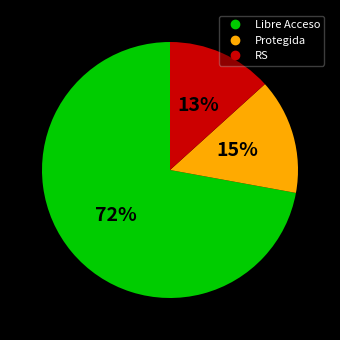

How many segments does this pie chart have?

3